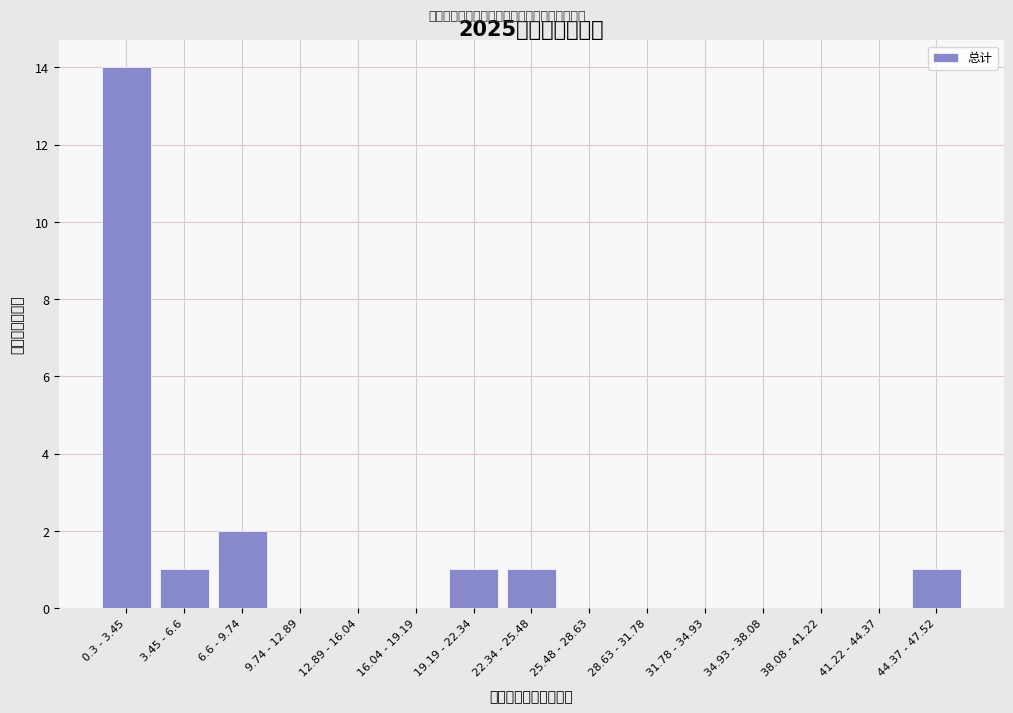

Reading right to left, transcribe all the data shown in this chart.

44.37 - 47.52=1	41.22 - 44.37=0	38.08 - 41.22=0	34.93 - 38.08=0	31.78 - 34.93=0	28.63 - 31.78=0	25.48 - 28.63=0	22.34 - 25.48=1	19.19 - 22.34=1	16.04 - 19.19=0	12.89 - 16.04=0	9.74 - 12.89=0	6.6 - 9.74=2	3.45 - 6.6=1	0.3 - 3.45=14